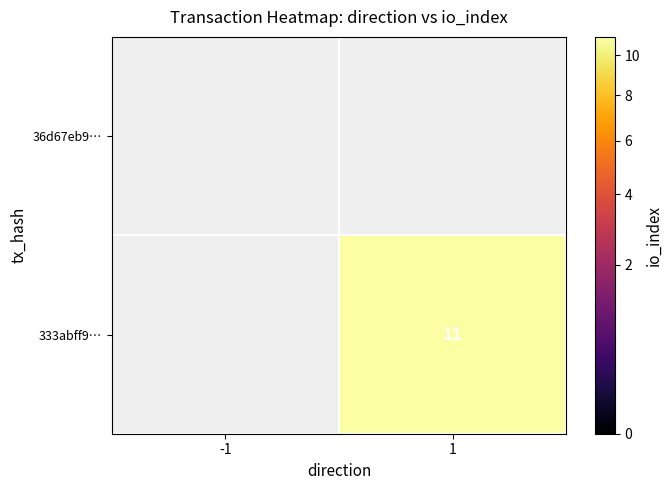

Count the number of categories in the chart.

2